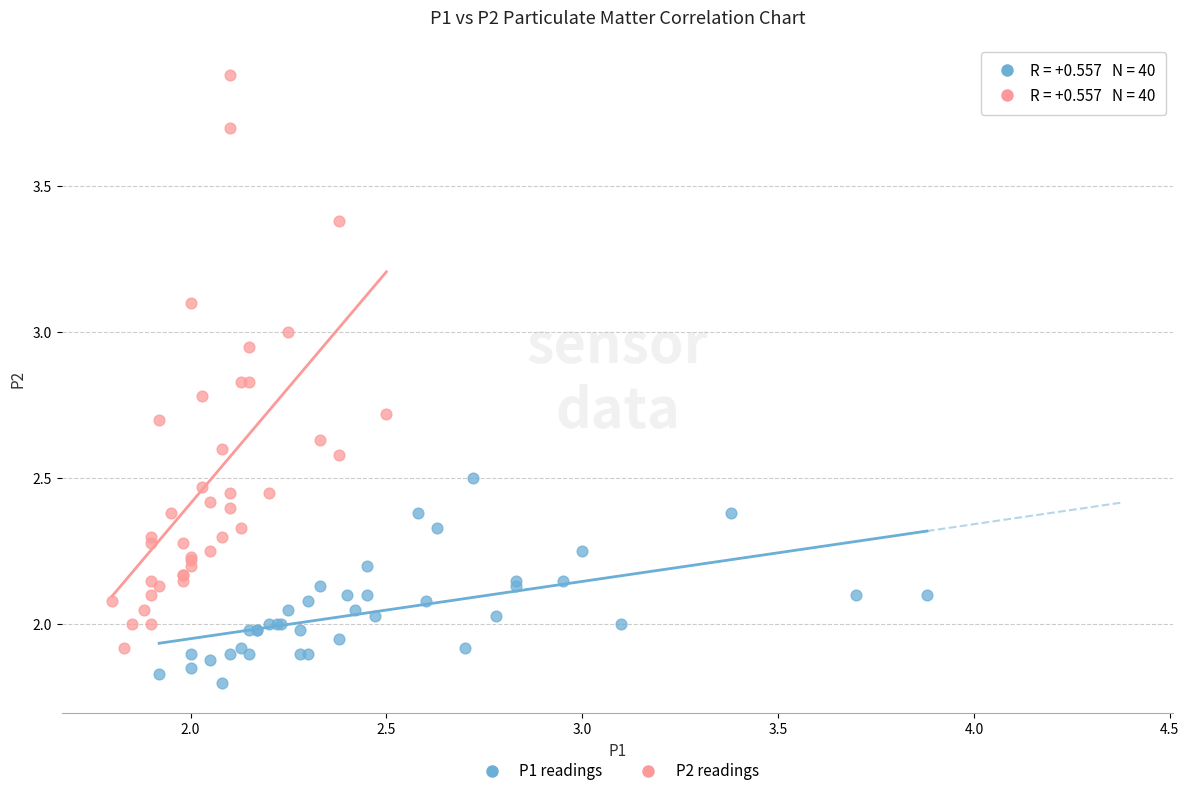

Which series contains the highest Y value?

P2 readings